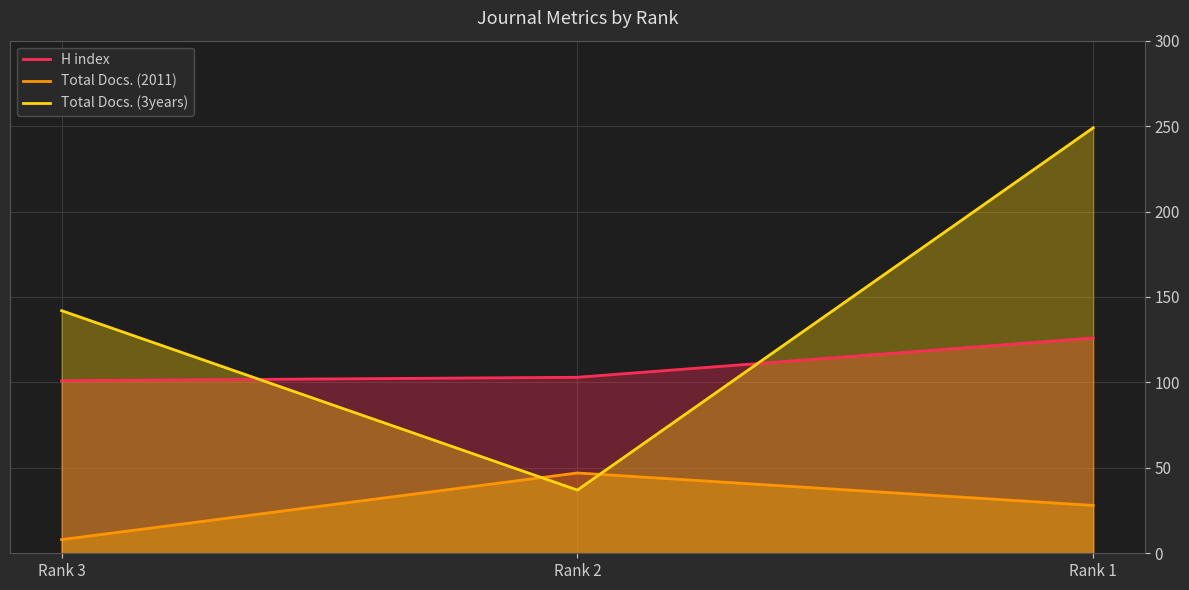

The value of Total Docs. (2011) at Rank 3 is 11. True or false?

False